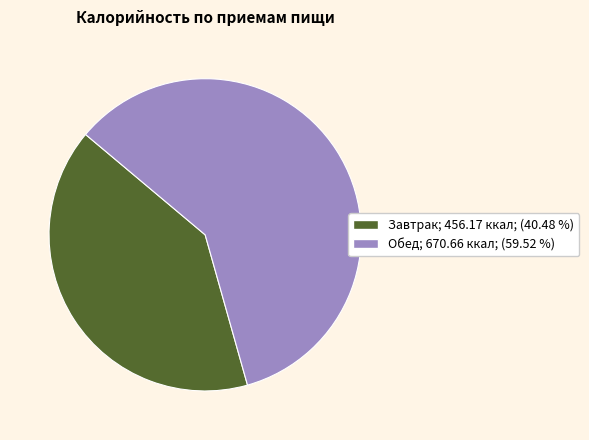

Is the sum of Обед and Завтрак greater than half?

Yes